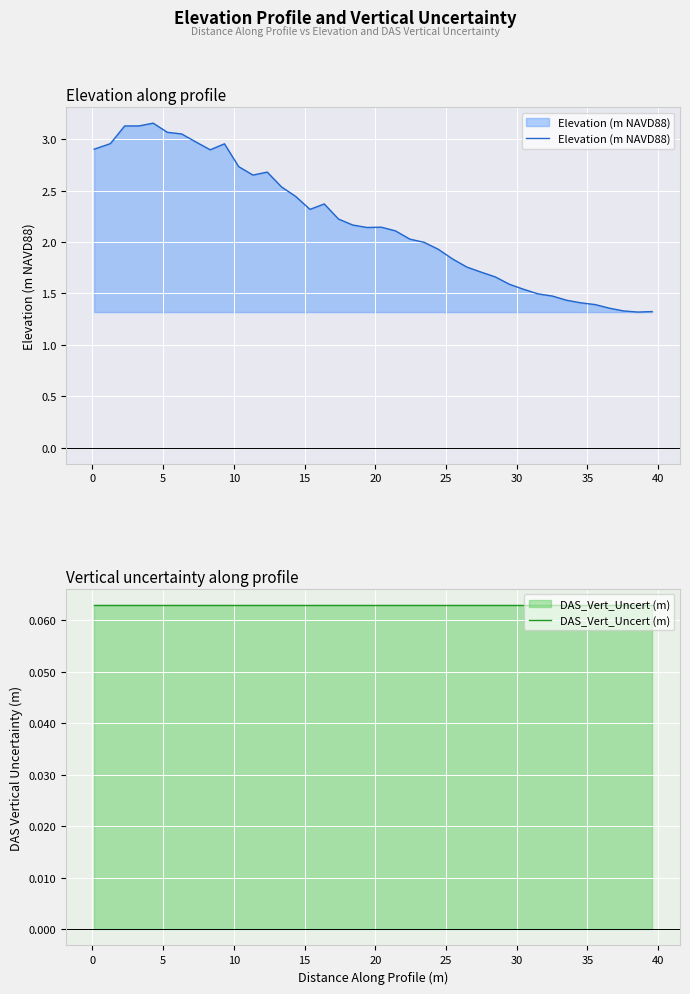

List the series in order of their overall mean, lowest first.

DAS_Vert_Uncert (m), Elevation (m NAVD88)